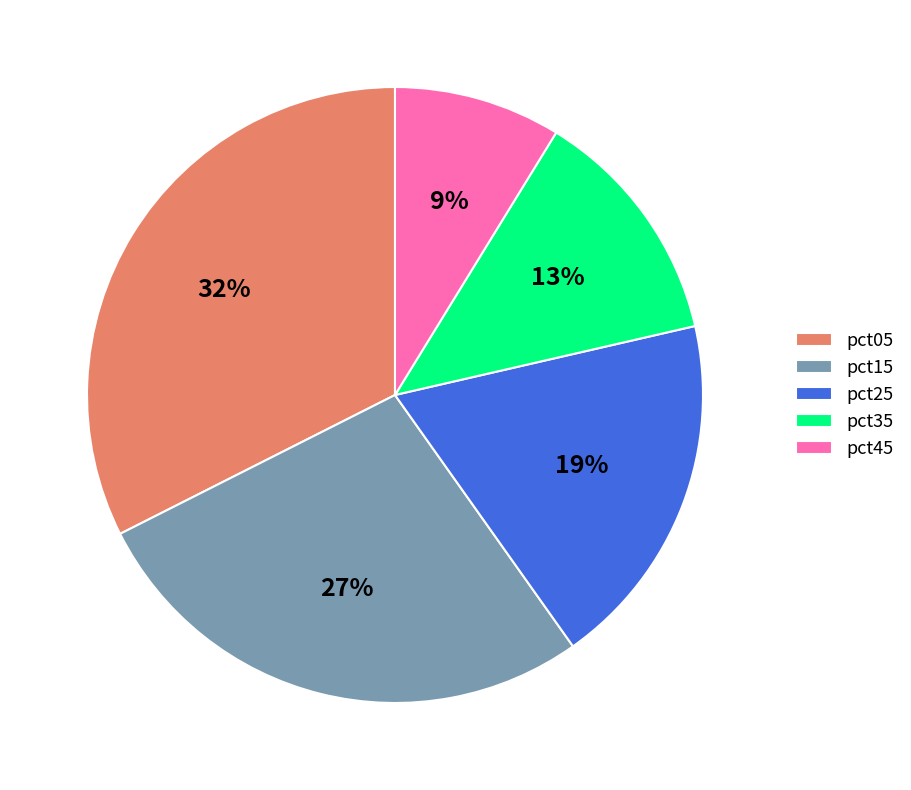

Which slice is the largest?

pct05